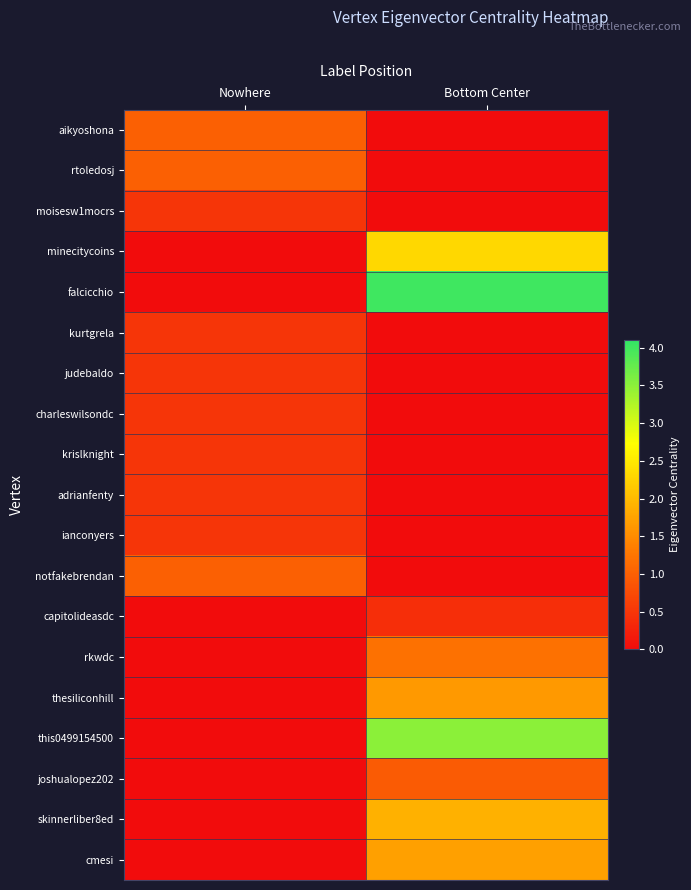

Reading right to left, extract all data points from this chart.

aikyoshona: Bottom Center=0.0	Nowhere=1.0
rtoledosj: Bottom Center=0.0	Nowhere=1.0
moisesw1mocrs: Bottom Center=0.0	Nowhere=0.5
minecitycoins: Bottom Center=2.3	Nowhere=0.0
falcicchio: Bottom Center=4.0	Nowhere=0.0
kurtgrela: Bottom Center=0.0	Nowhere=0.5
judebaldo: Bottom Center=0.0	Nowhere=0.5
charleswilsondc: Bottom Center=0.0	Nowhere=0.5
krislknight: Bottom Center=0.0	Nowhere=0.5
adrianfenty: Bottom Center=0.0	Nowhere=0.5
ianconyers: Bottom Center=0.0	Nowhere=0.5
notfakebrendan: Bottom Center=0.0	Nowhere=1.0
capitolideasdc: Bottom Center=0.4	Nowhere=0.0
rkwdc: Bottom Center=1.2	Nowhere=0.0
thesiliconhill: Bottom Center=1.6	Nowhere=0.0
this0499154500: Bottom Center=3.5	Nowhere=0.0
joshualopez202: Bottom Center=0.9	Nowhere=0.0
skinnerliber8ed: Bottom Center=1.9	Nowhere=0.0
cmesi: Bottom Center=1.7	Nowhere=0.0